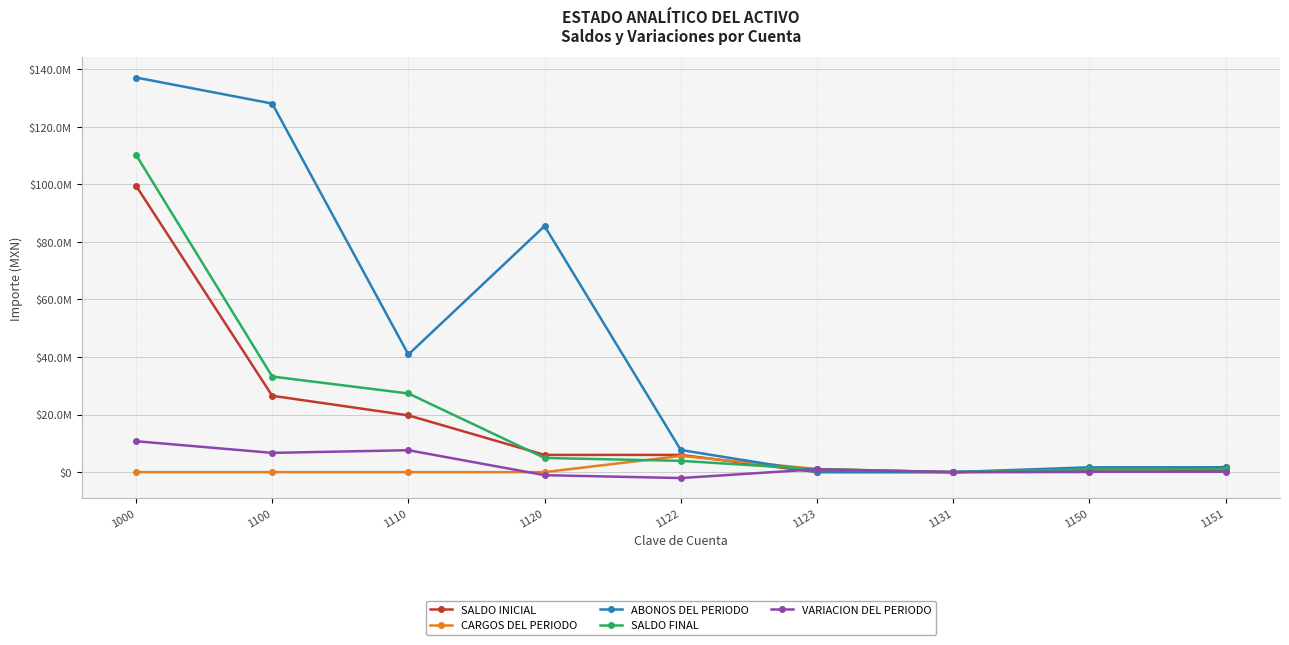

What are all the series names shown in the legend?

SALDO INICIAL, CARGOS DEL PERIODO, ABONOS DEL PERIODO, SALDO FINAL, VARIACION DEL PERIODO